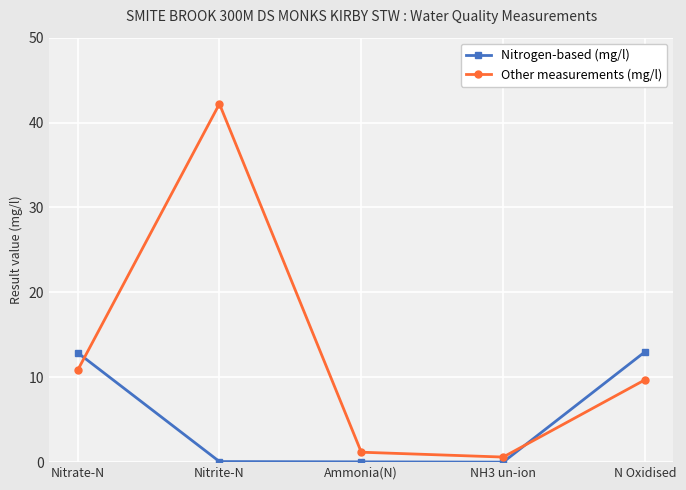

What is the total value across all series at N Oxidised?

22.7